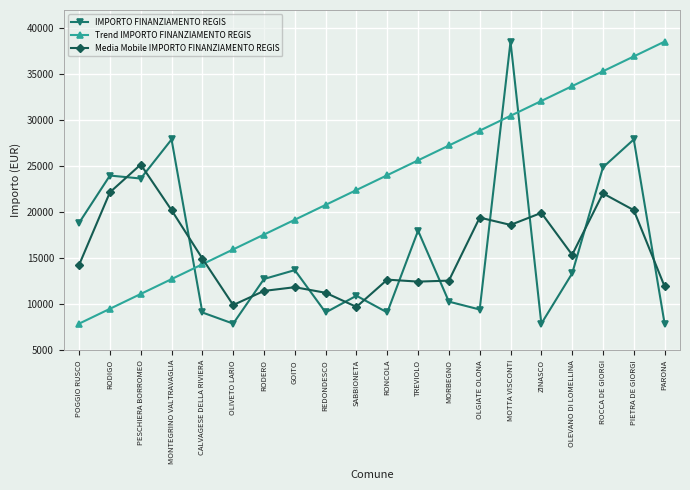

Is this an area chart (filled region under the line)?

No